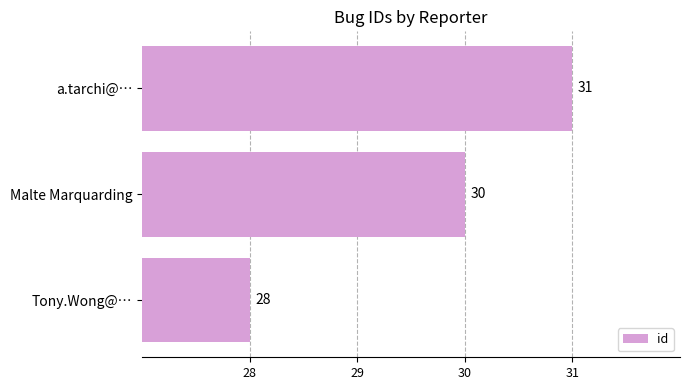

List the labels in order of value, largest first.

a.tarchi@…, Malte Marquarding, Tony.Wong@…